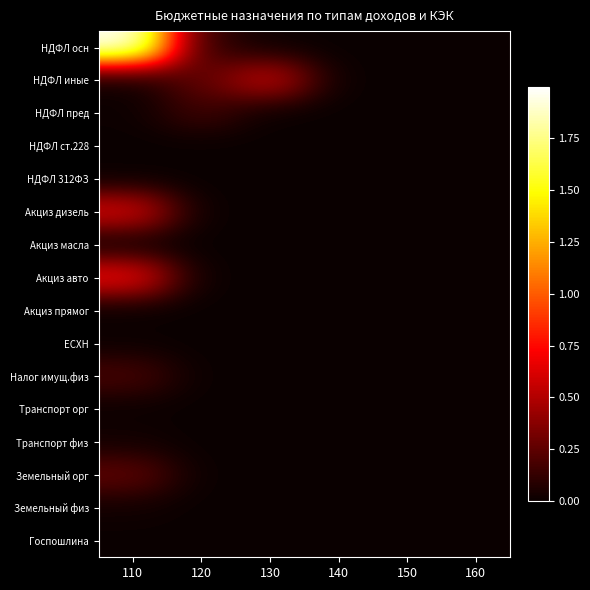

List the series in order of their peak value, lowest first.

НДФЛ 312ФЗ, Акциз прямог, НДФЛ ст.228, Госпошлина, Акциз масла, Транспорт орг, ЕСХН, Земельный физ, Транспорт физ, НДФЛ пред, Налог имущ.физ, Земельный орг, НДФЛ иные, Акциз дизель, Акциз авто, НДФЛ осн